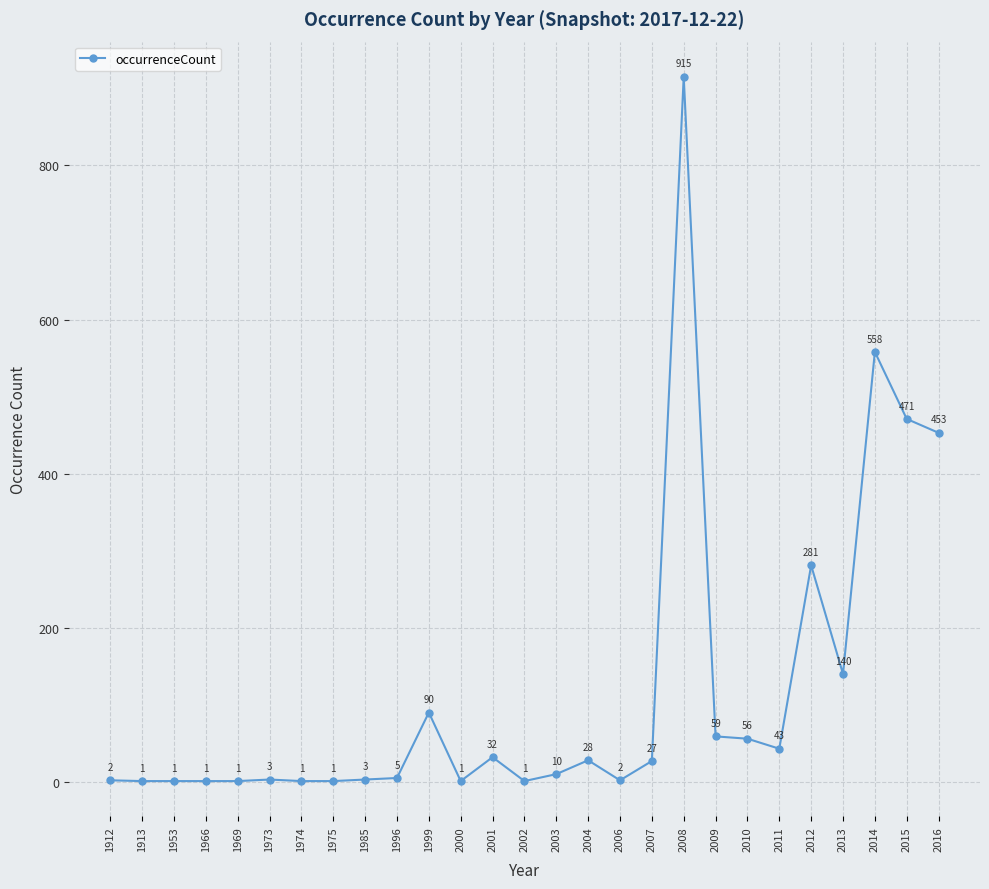

Where is the data nearest to the value 458?

2016